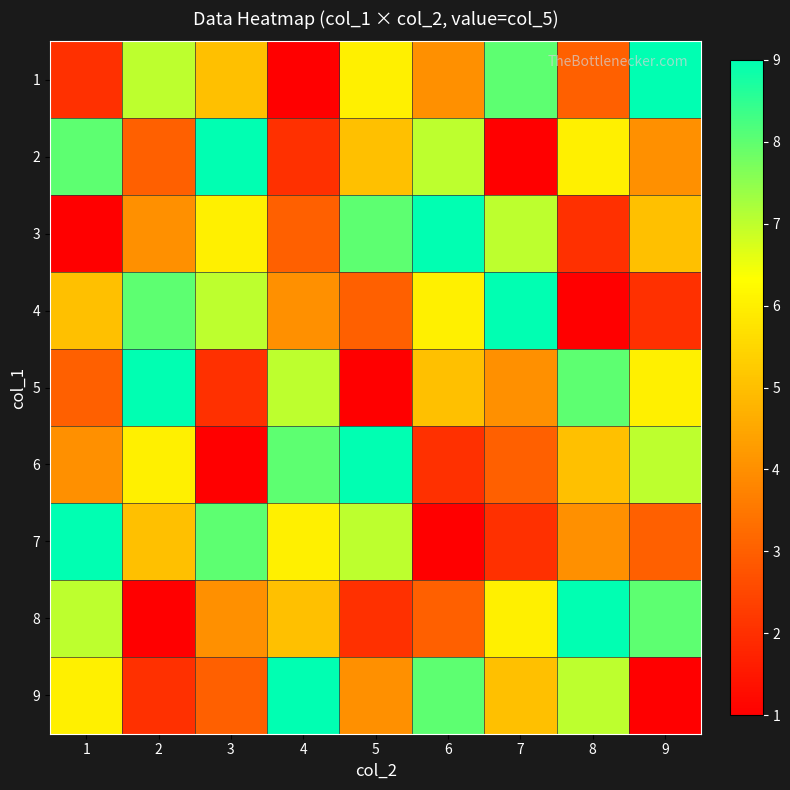

What is the spread (max minus min) of values at 7?

8